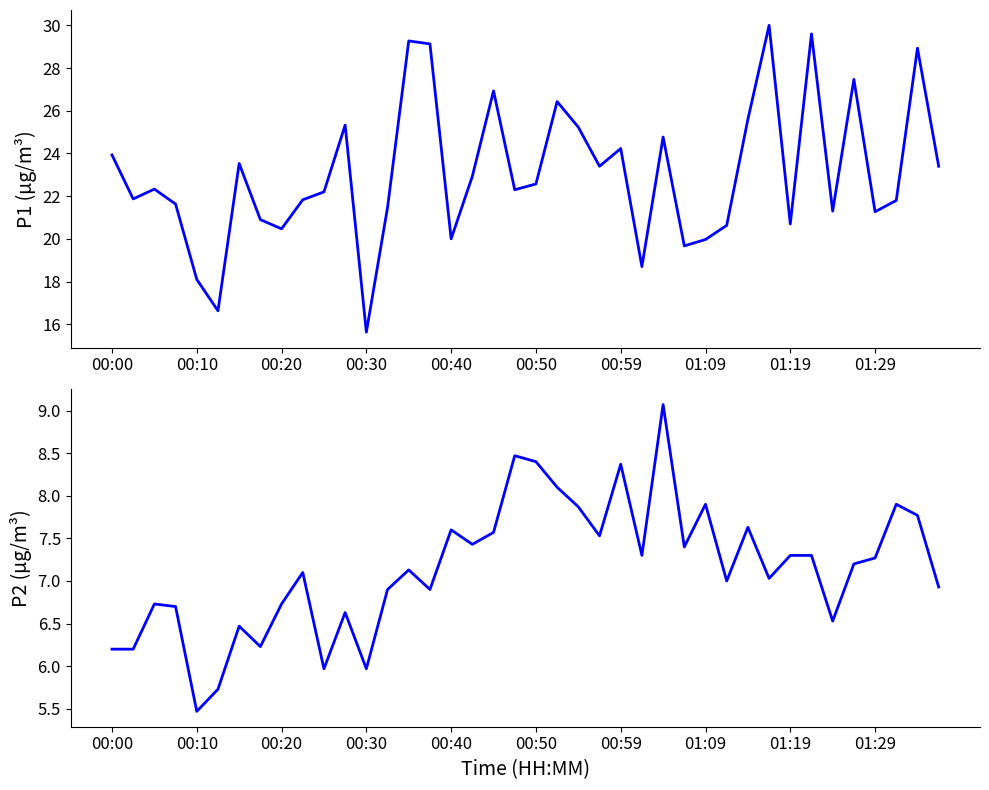

Where is P2 nearest to the value 7?

29